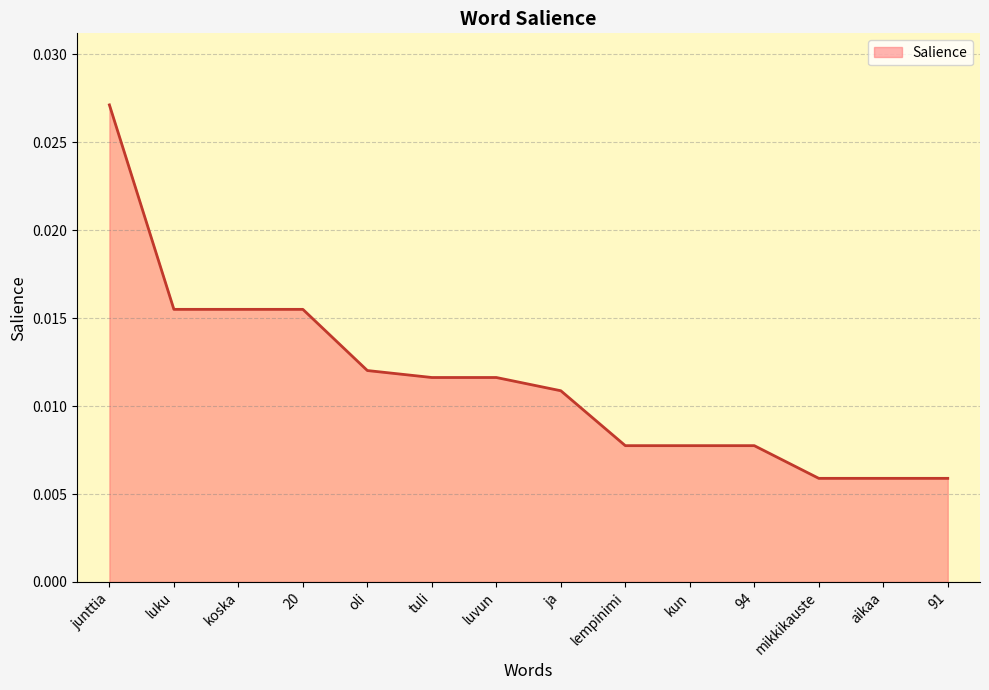

What position from the left is tuli?

6